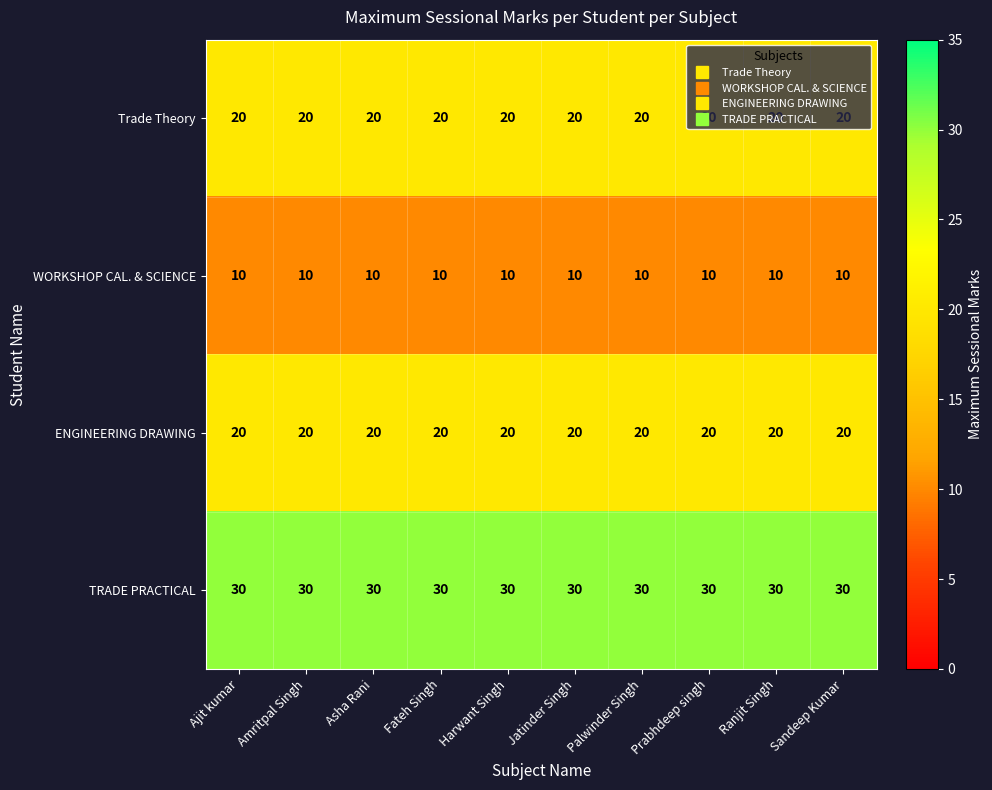

What is the approximate value of ENGINEERING DRAWING at Prabhdeep singh?

20